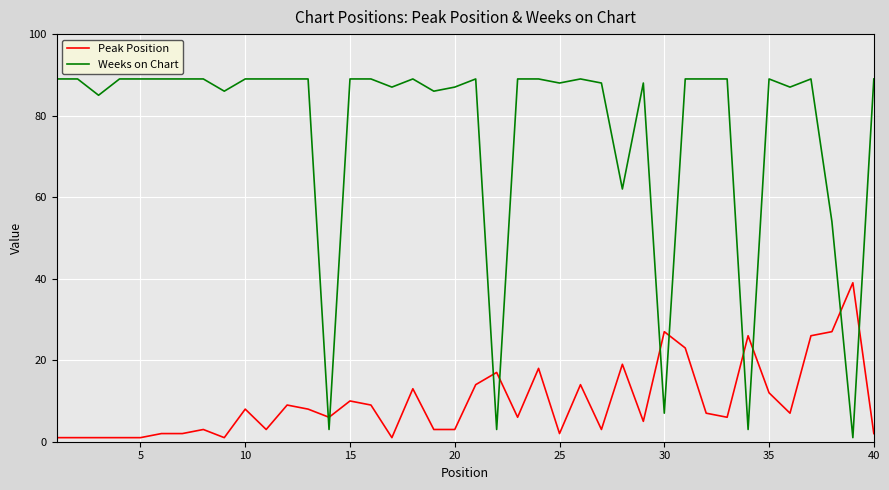

Which series has the largest total across all categories?

Weeks on Chart